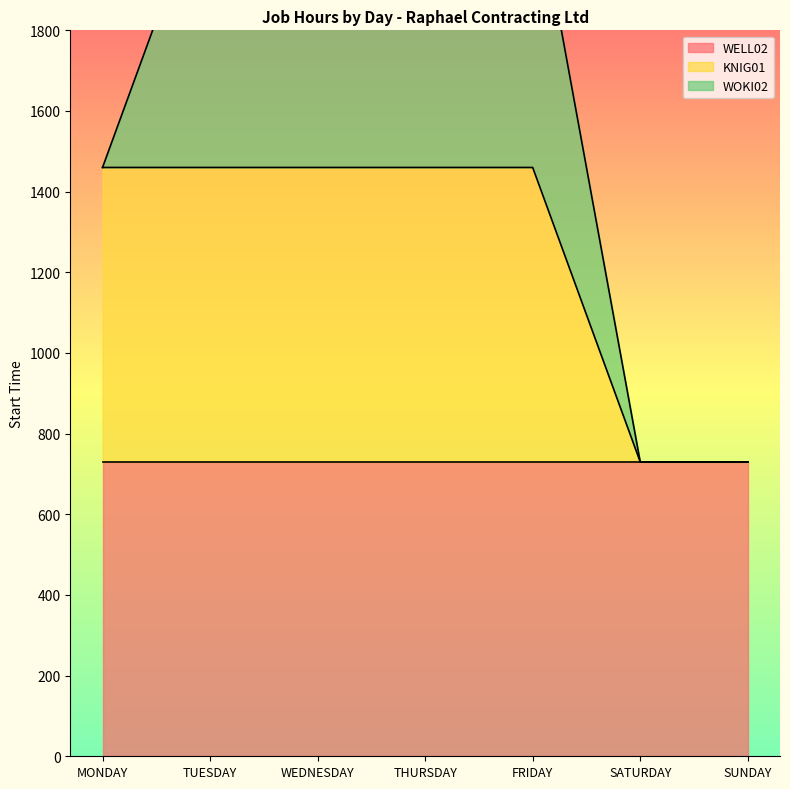

At THURSDAY, list the series in order from largest to smallest.

WELL02, KNIG01, WOKI02